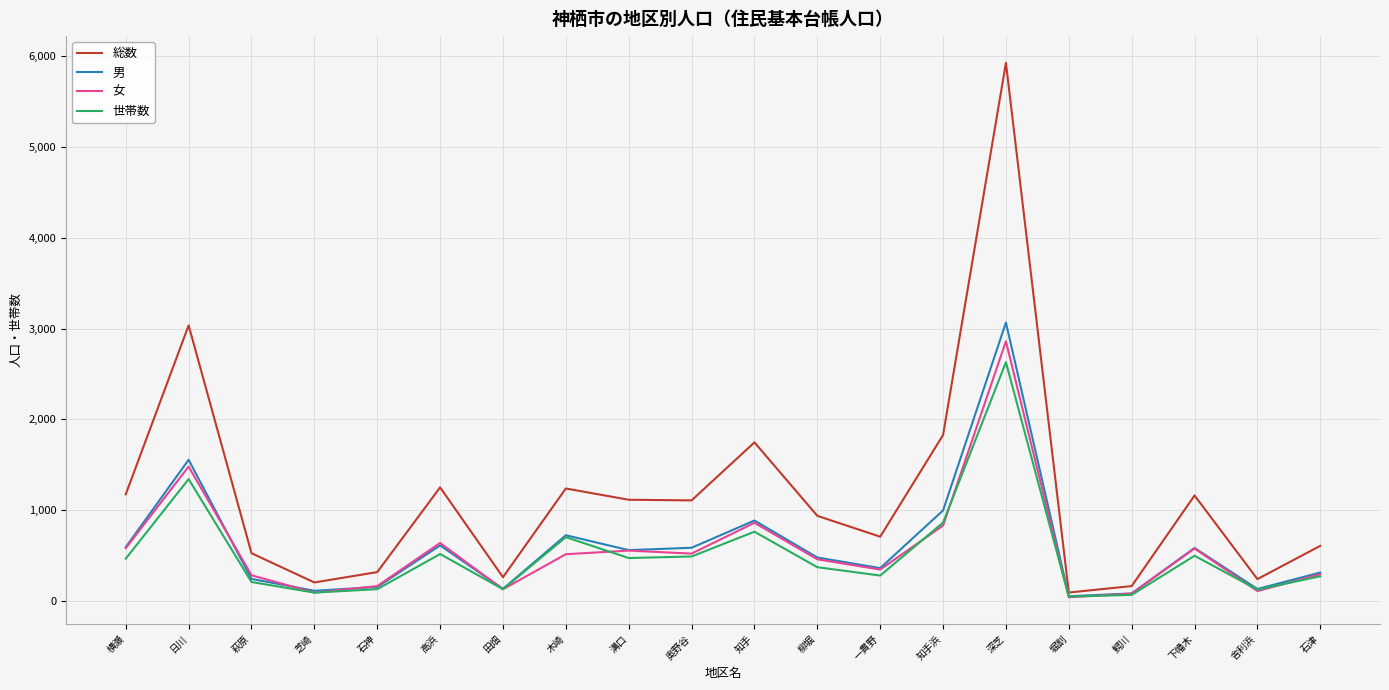

What is the difference between the maximum and second lowest values in the 女 series?

2780